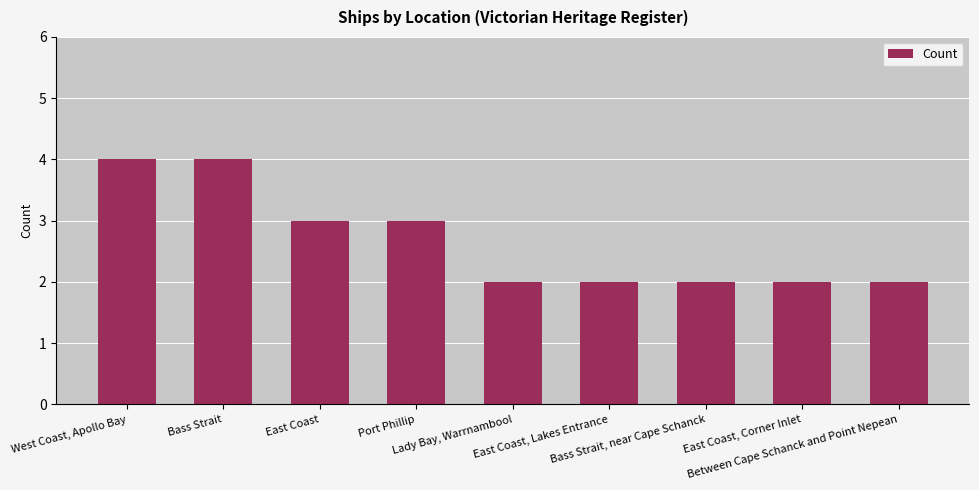

Reading left to right, what are all the values shown in this chart?

West Coast, Apollo Bay=4	Bass Strait=4	East Coast=3	Port Phillip=3	Lady Bay, Warrnambool=2	East Coast, Lakes Entrance=2	Bass Strait, near Cape Schanck=2	East Coast, Corner Inlet=2	Between Cape Schanck and Point Nepean=2